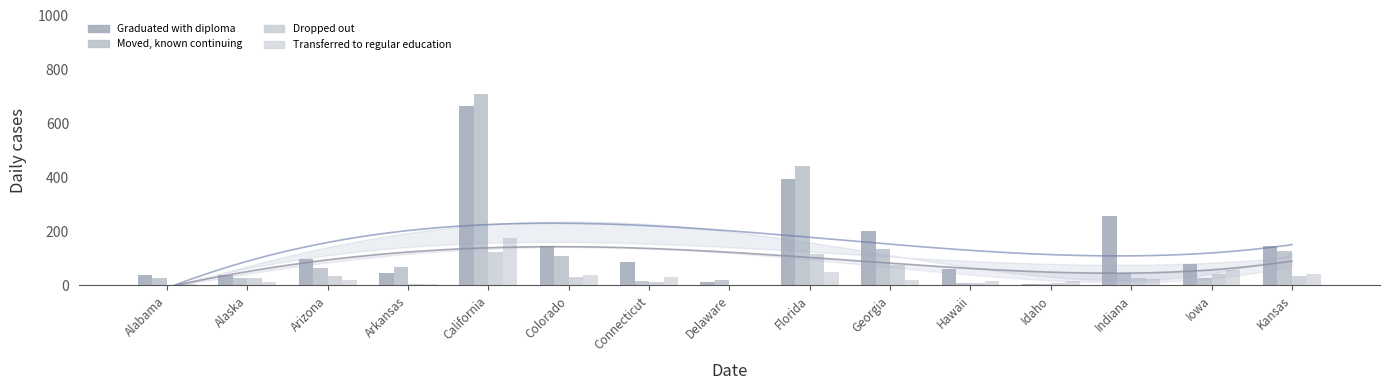

At which label does Graduated with diploma reach its minimum?

Idaho